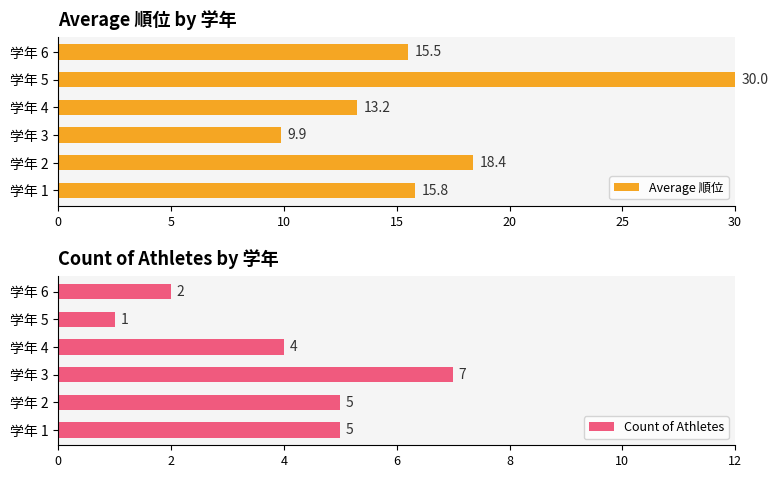

What are all the series names shown in the legend?

Average 順位, Count of Athletes